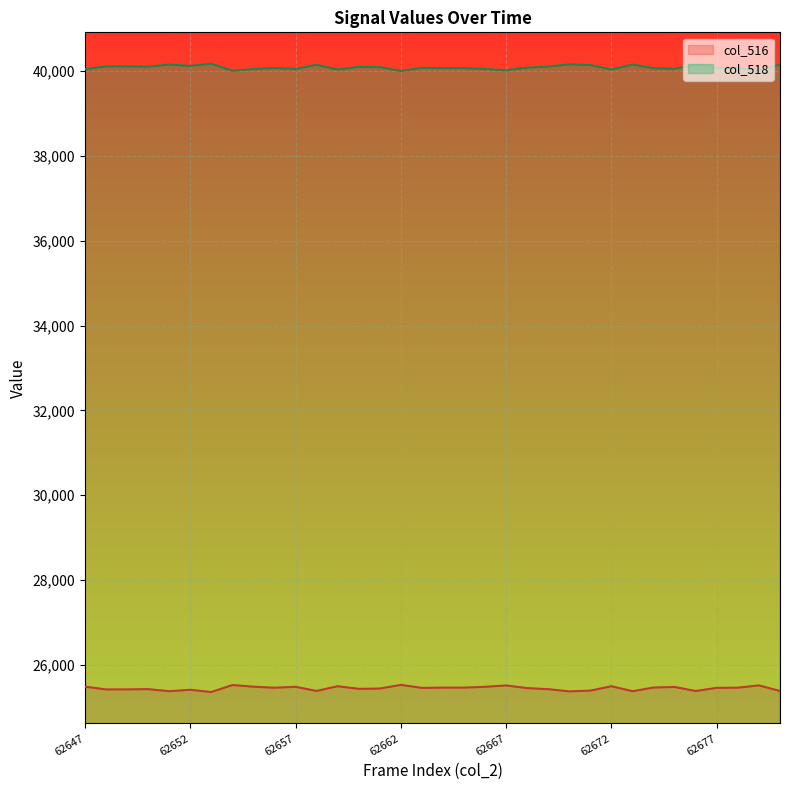

Where is the first local minimum for col_516?

62648